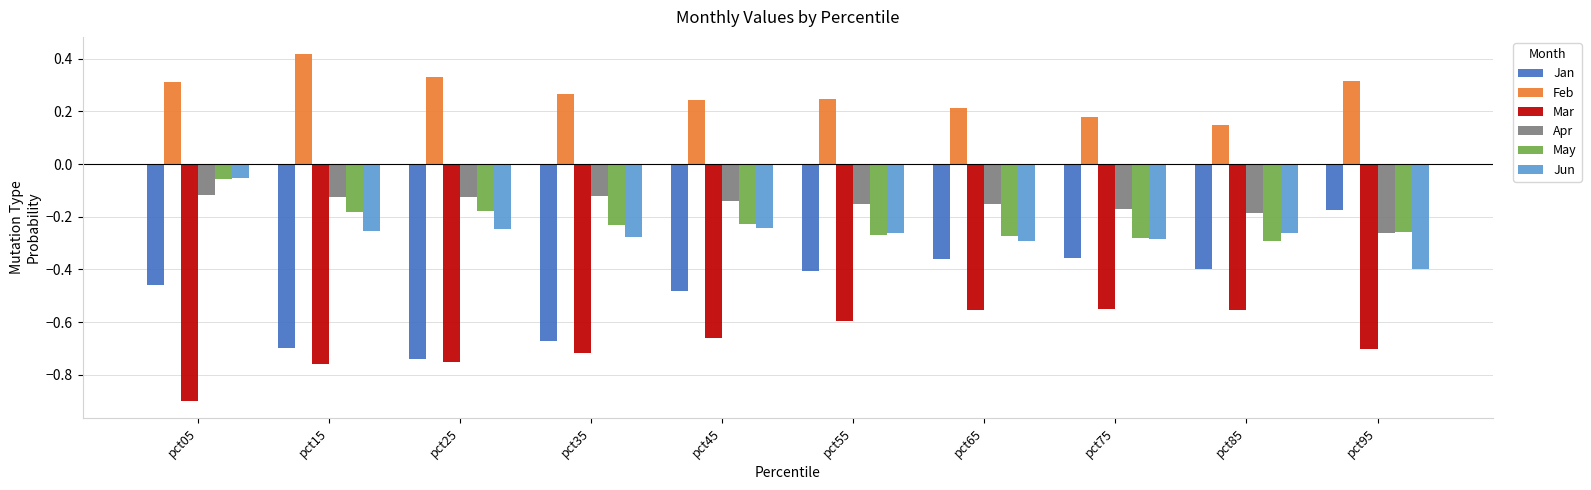

At which label is Jan closest to 0?

pct95